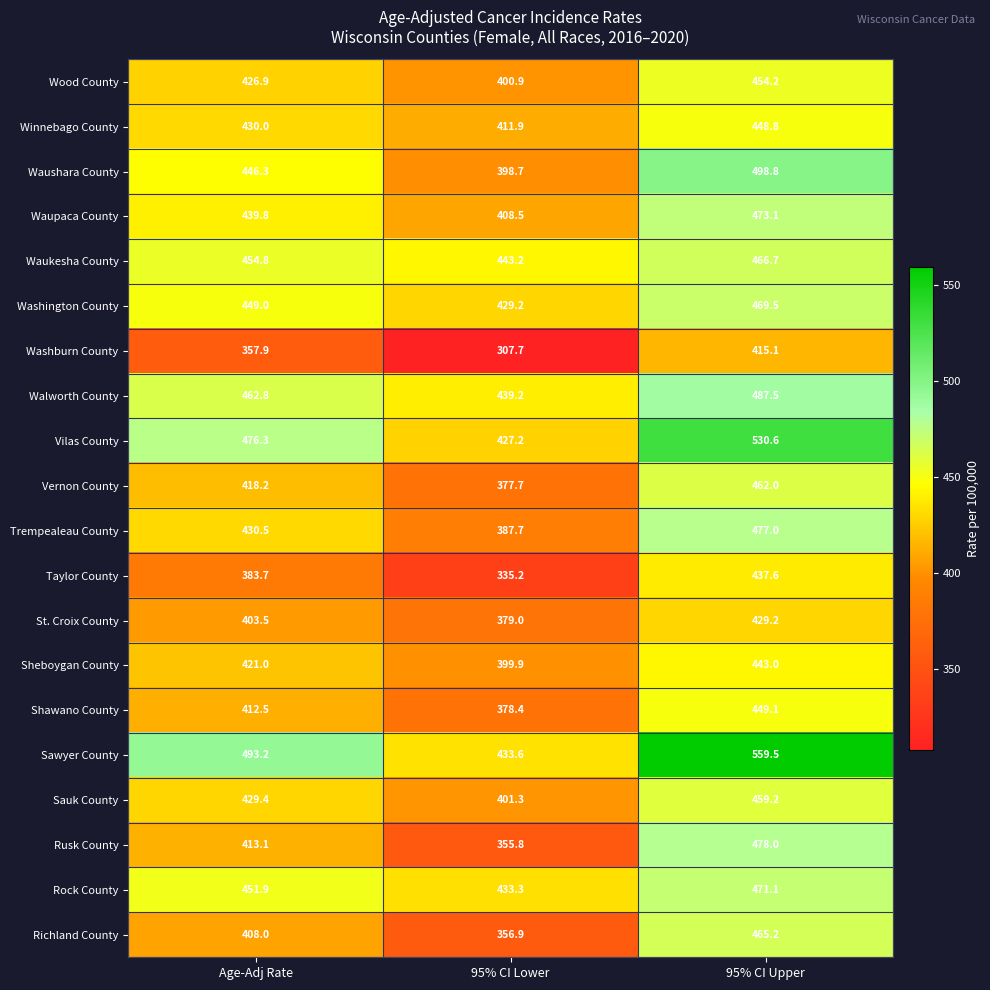

What is the greatest value displayed?

559.5